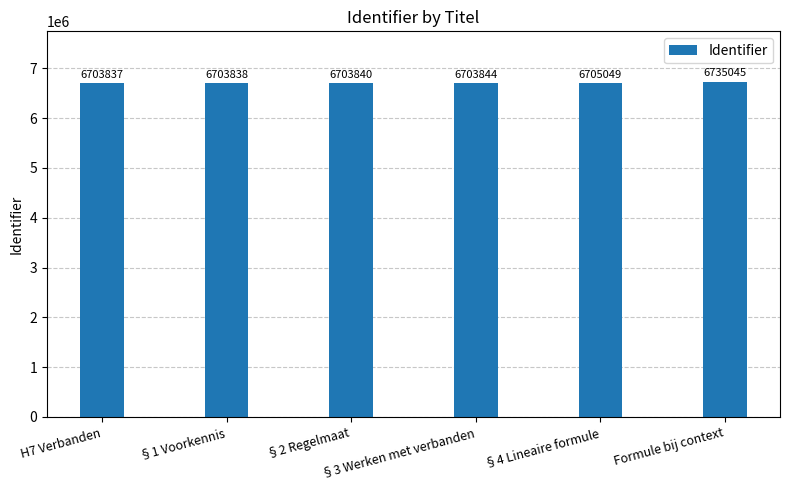

Reading left to right, extract all data points from this chart.

6703837	6703838	6703840	6703844	6705049	6735045